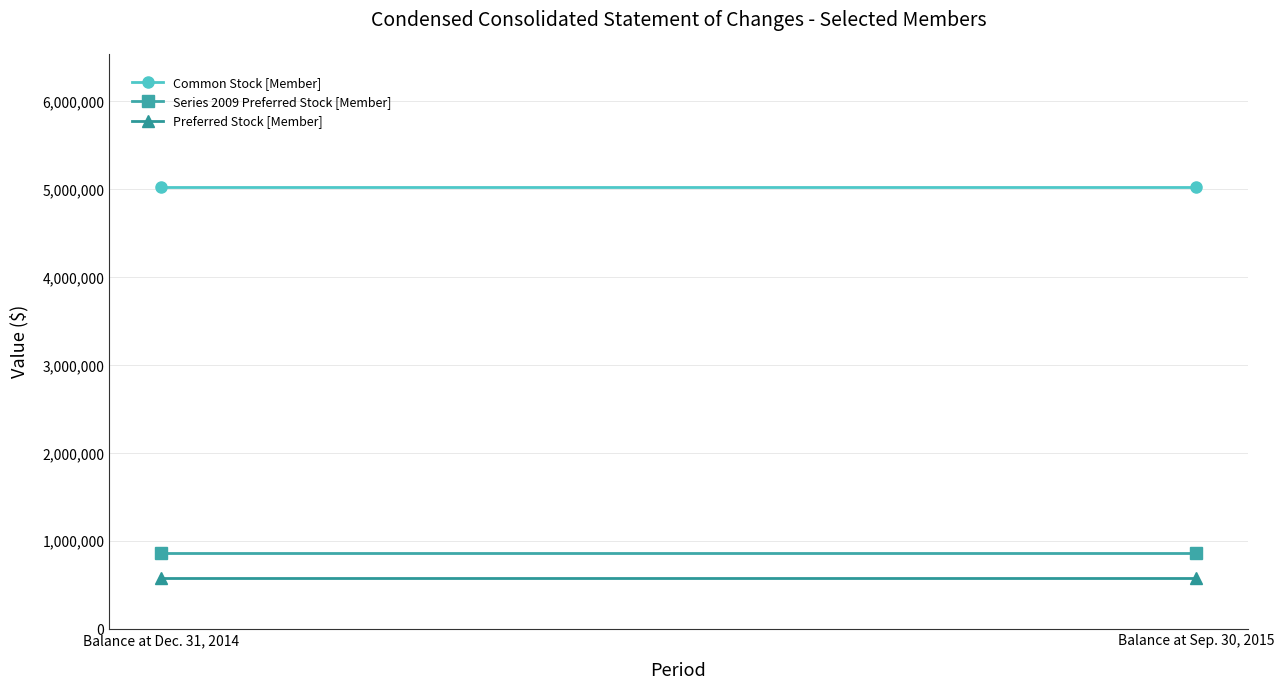

At how many categories does at least one series exceed 3648555?

2